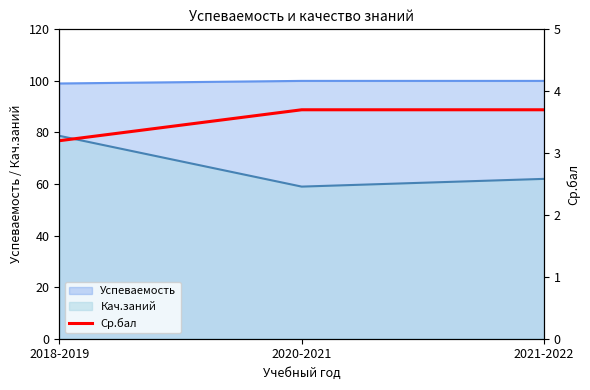

What is the minimum value for Кач.заний?

59.0